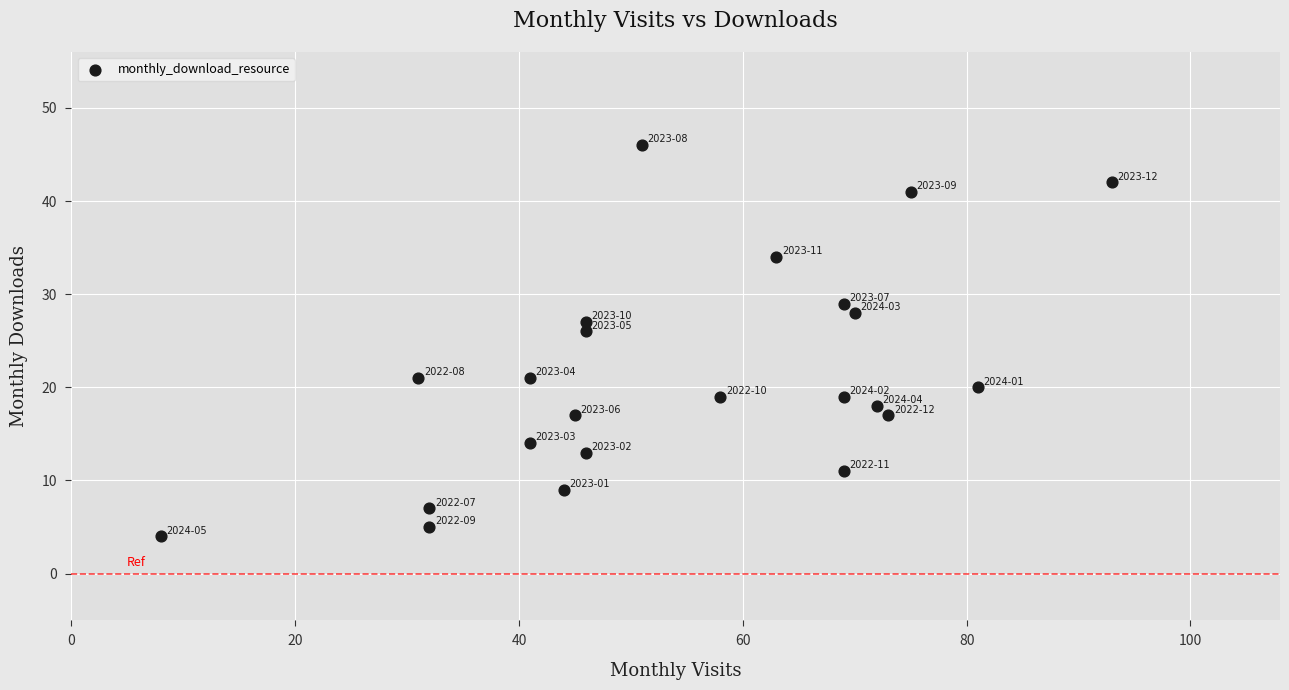

What Y value in the scatter plot is closest to 25?

26